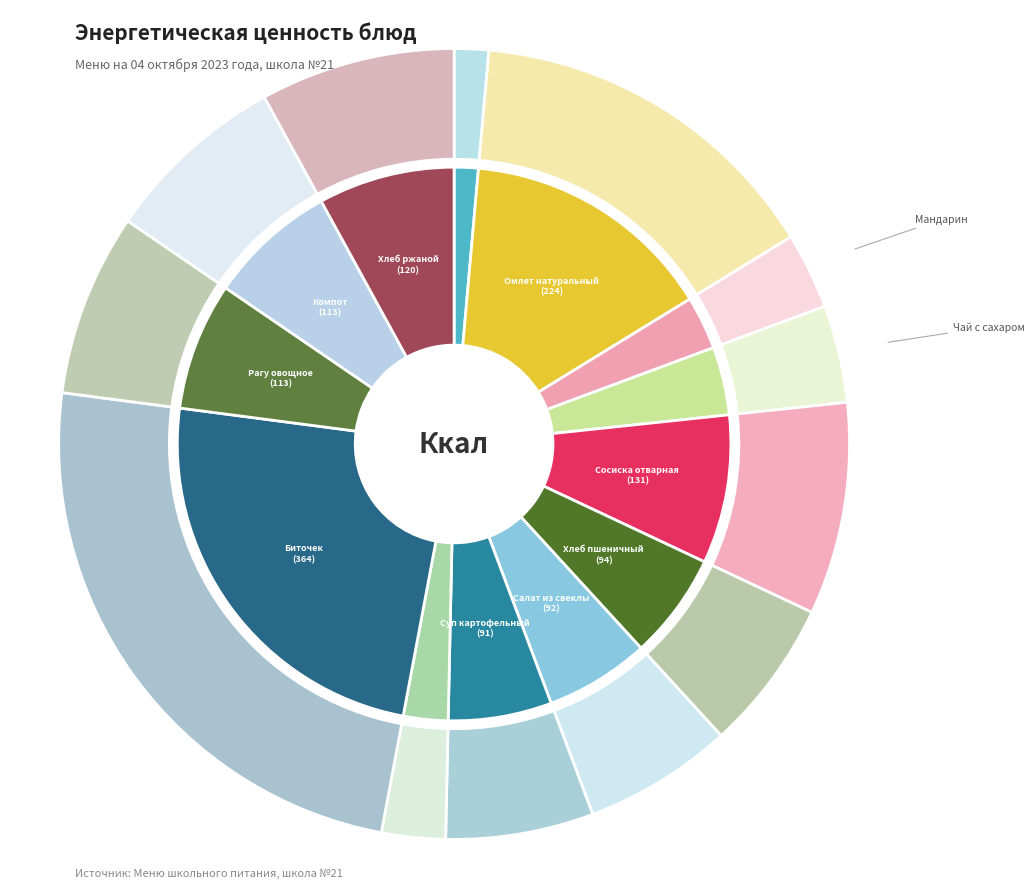

Is the sum of Омлет натуральный and Птица отварная greater than half?

No